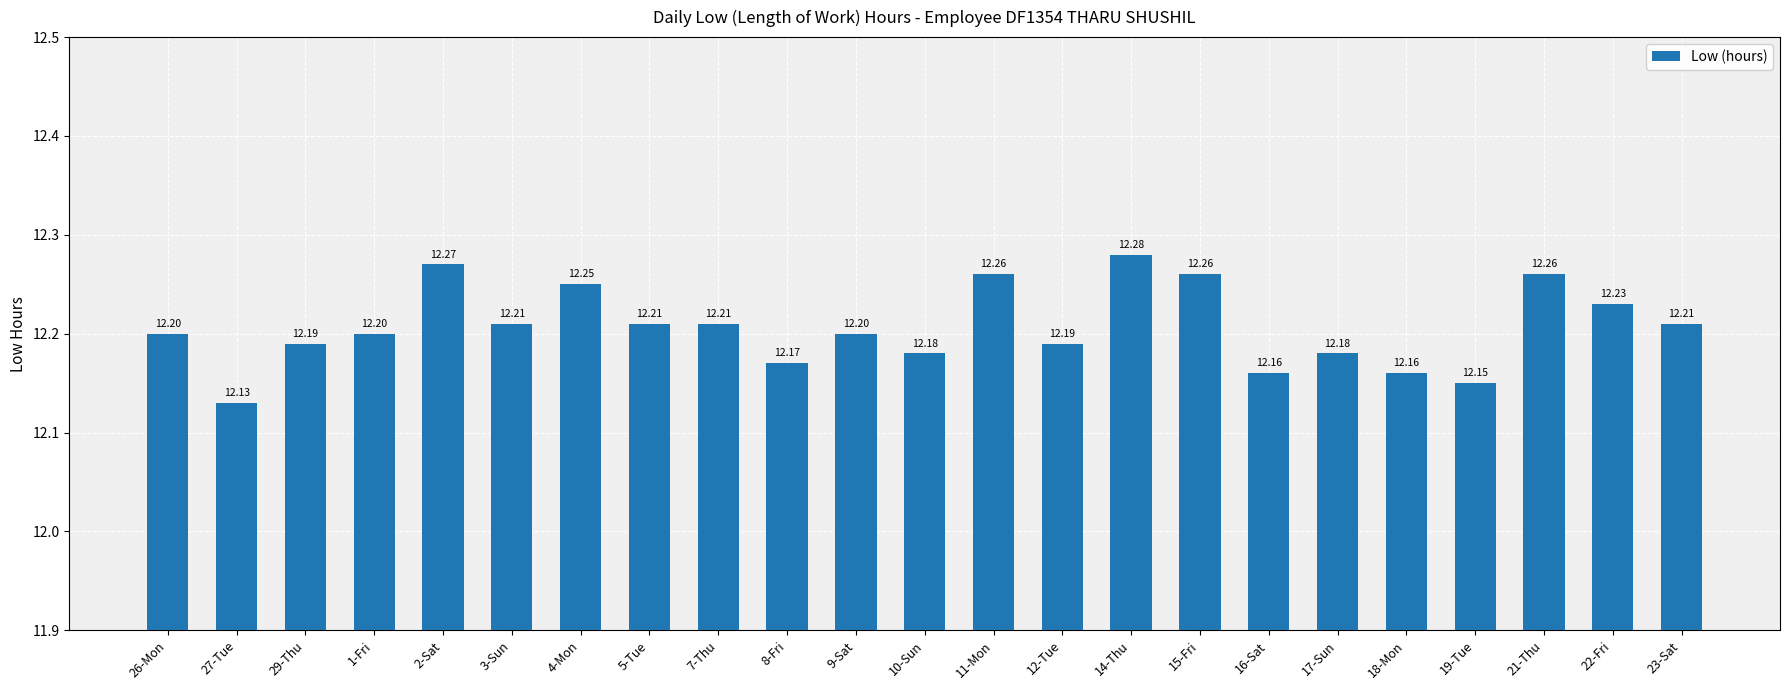

The value at 3-Sun is 12.2. True or false?

True